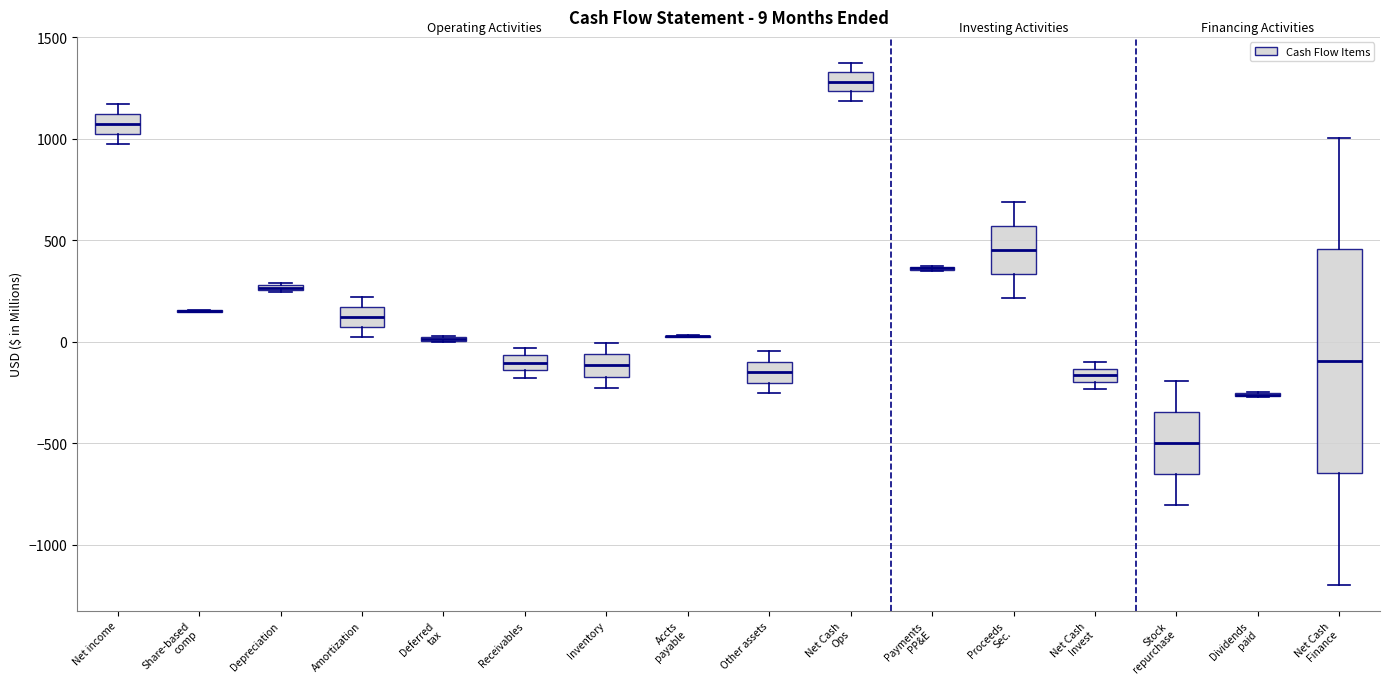

Which box is the tallest, from its lower edge to its upper edge?

Net Cash Finance